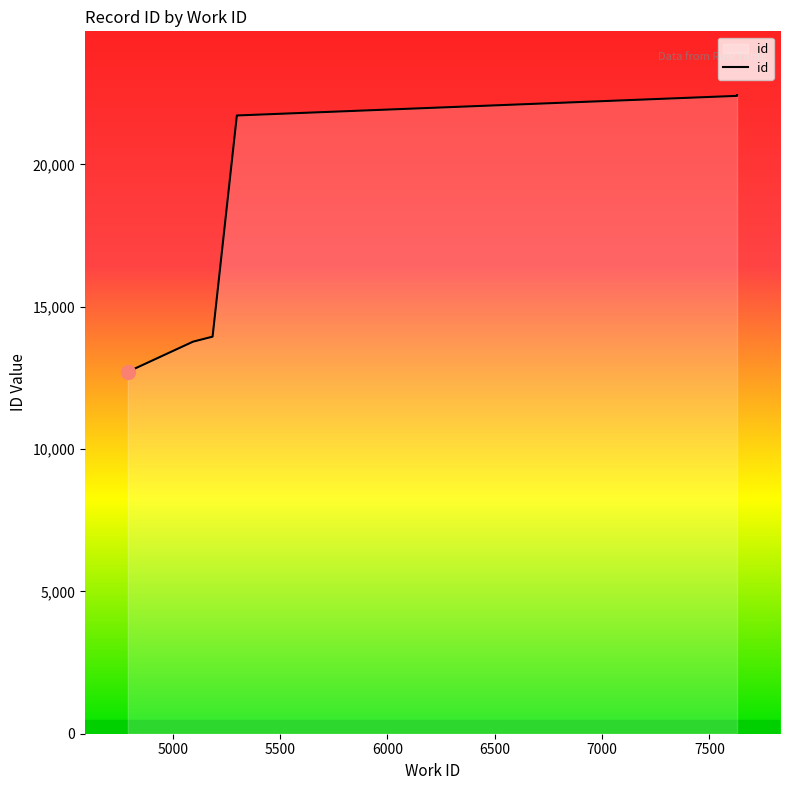

Rank the categories by value from lowest to highest.

4790, 5094, 5185, 5298, 5298, 5298, 7629, 7629, 7629, 7629